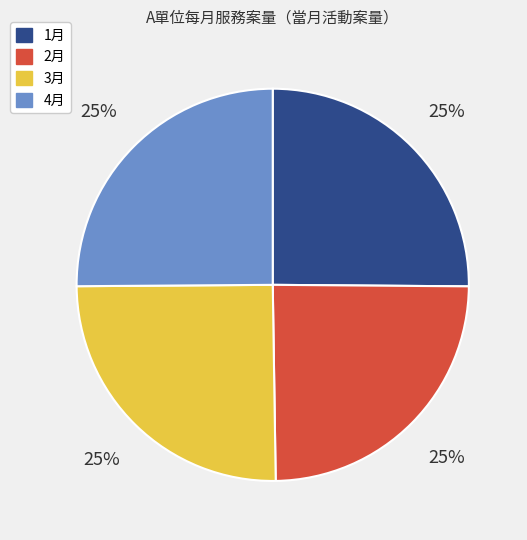

Is it true that 1月 is 36% of the pie?

False